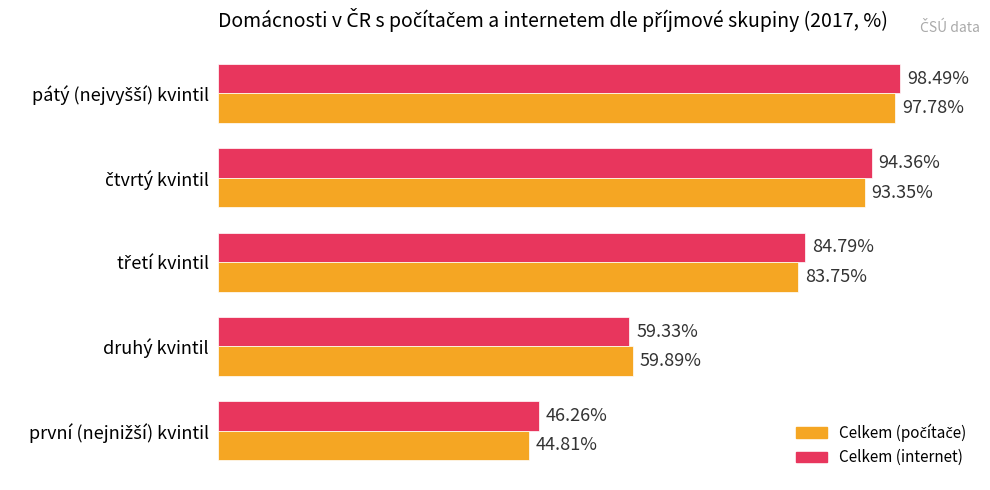

Which series has the largest total across all categories?

Celkem (internet)